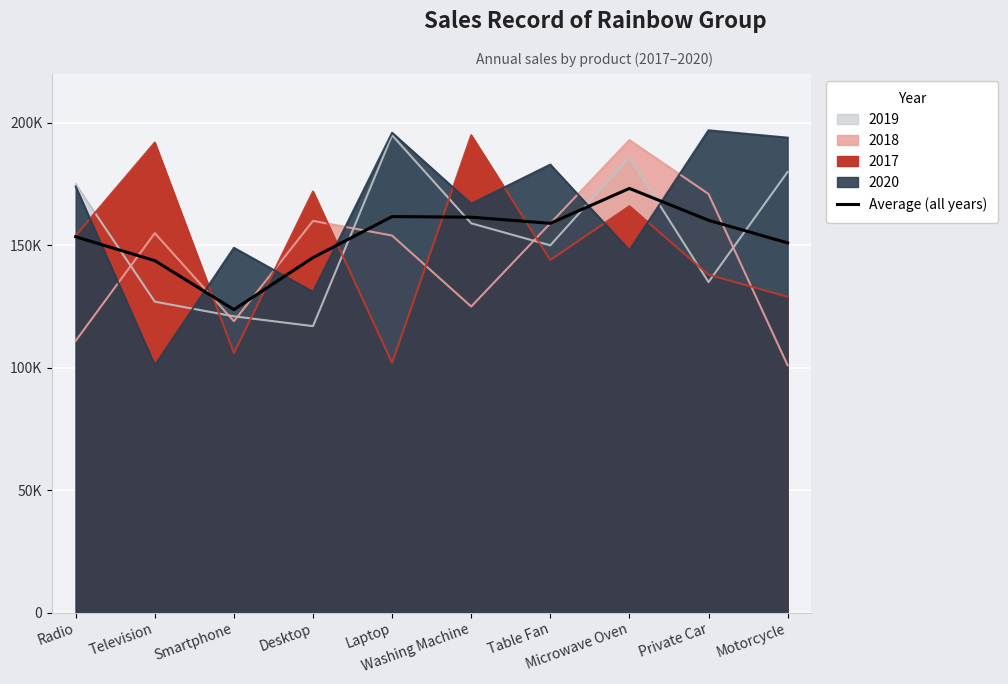

At which label is the value closest to 148500?

Motorcycle